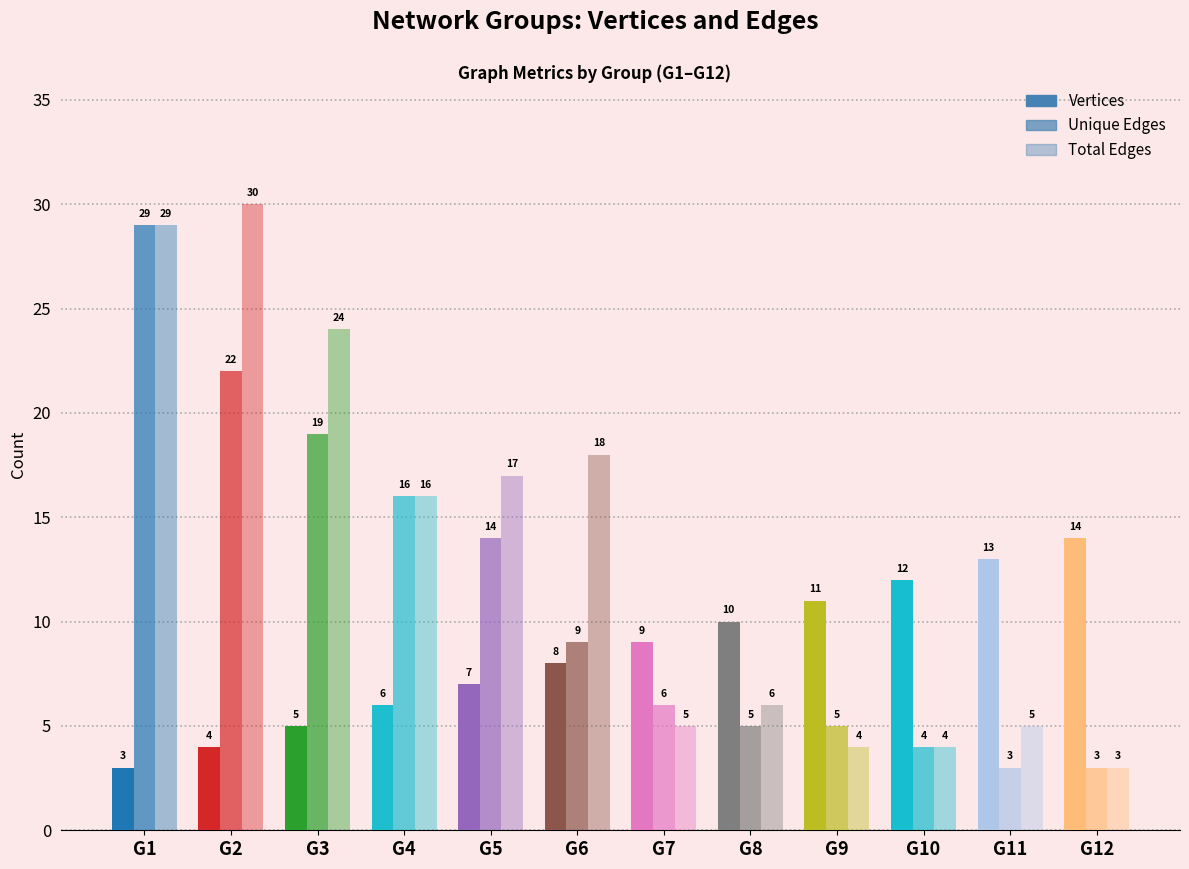

What is the value of the Unique Edges bar at the 7th from the left?

6